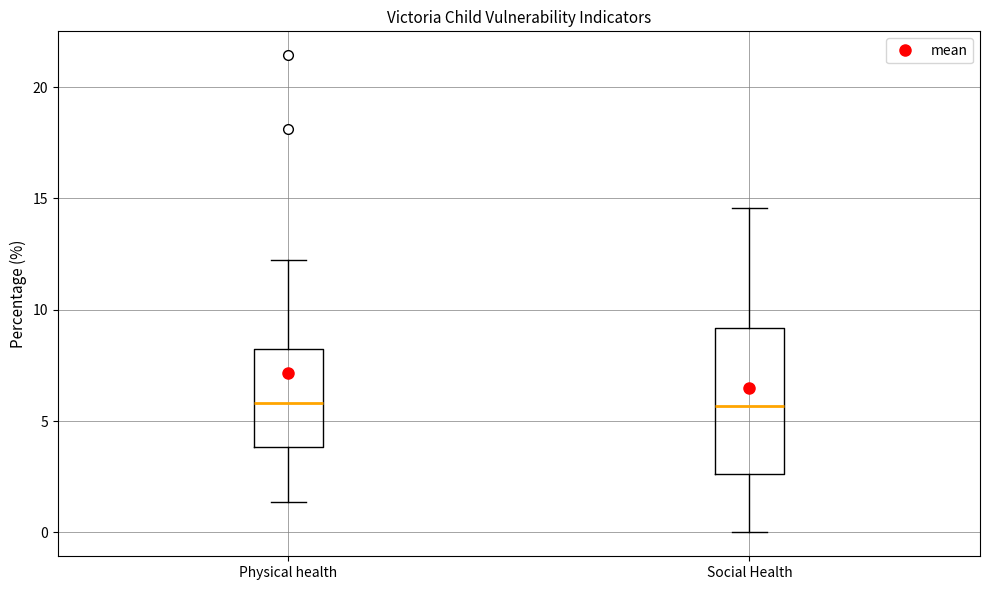

Comparing the boxes themselves (not the whiskers), which one is the tallest?

Social Health